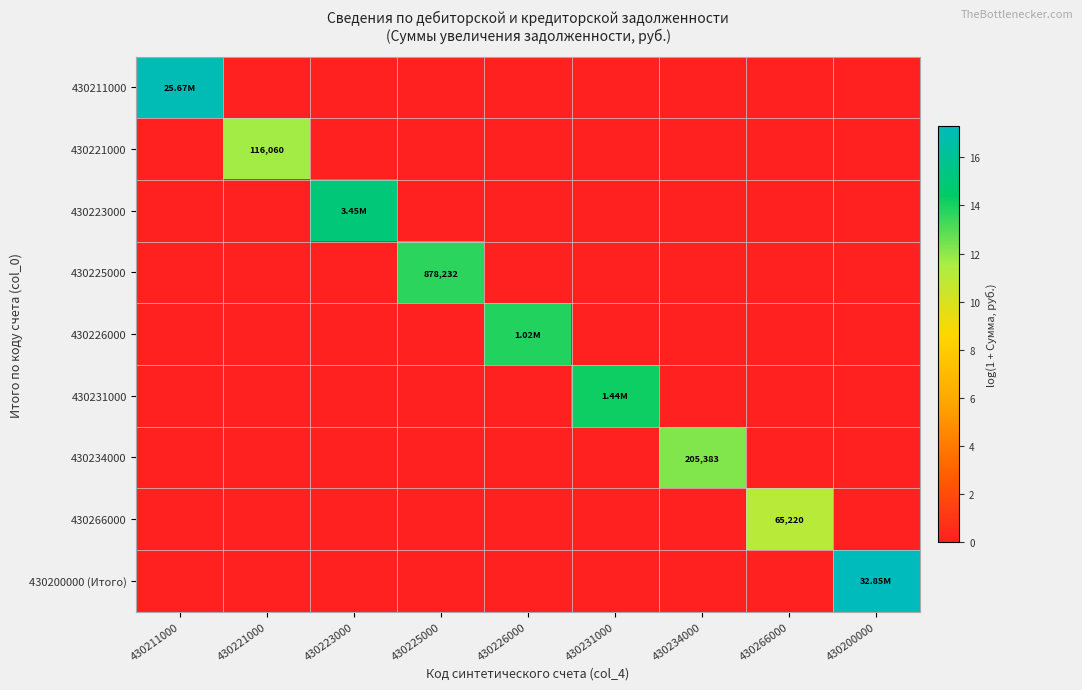

Which label corresponds to the smallest value in the chart?

430221000